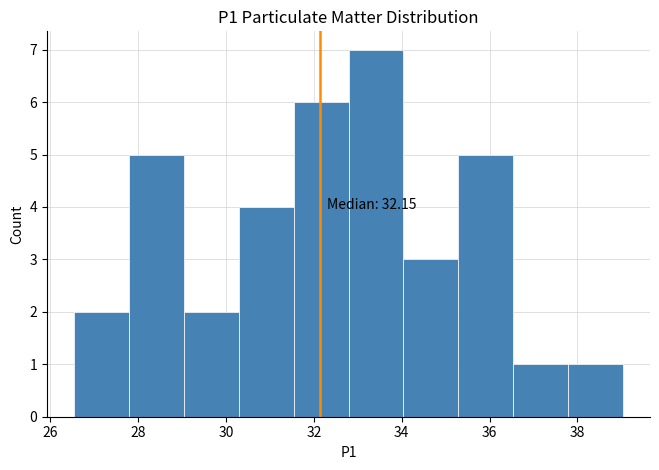

Over which range of the x-axis is the bar tallest?

32.8 to 34.0